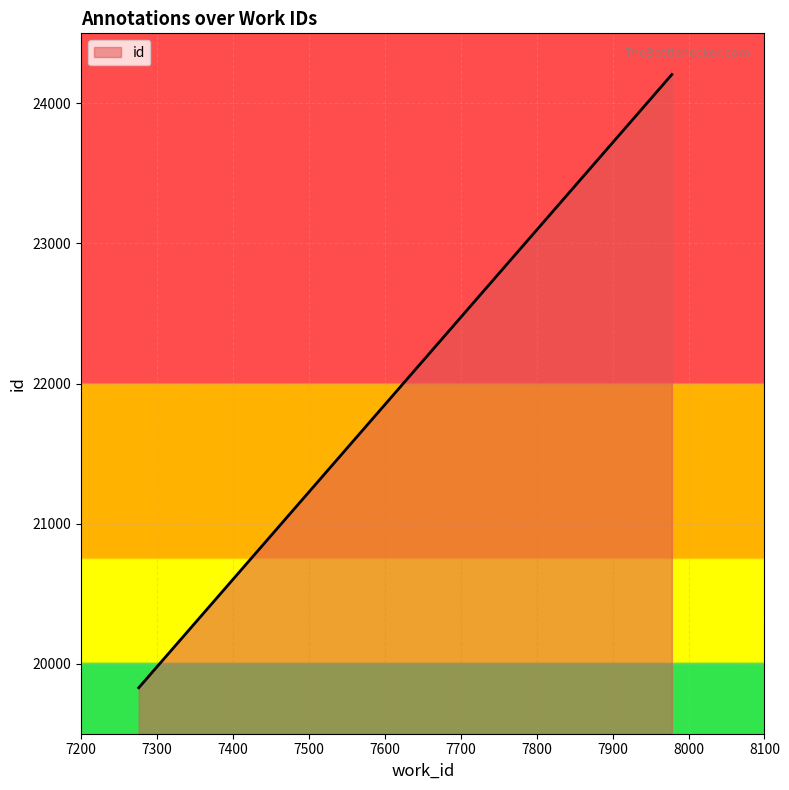

What is the maximum value shown in the chart?

24206